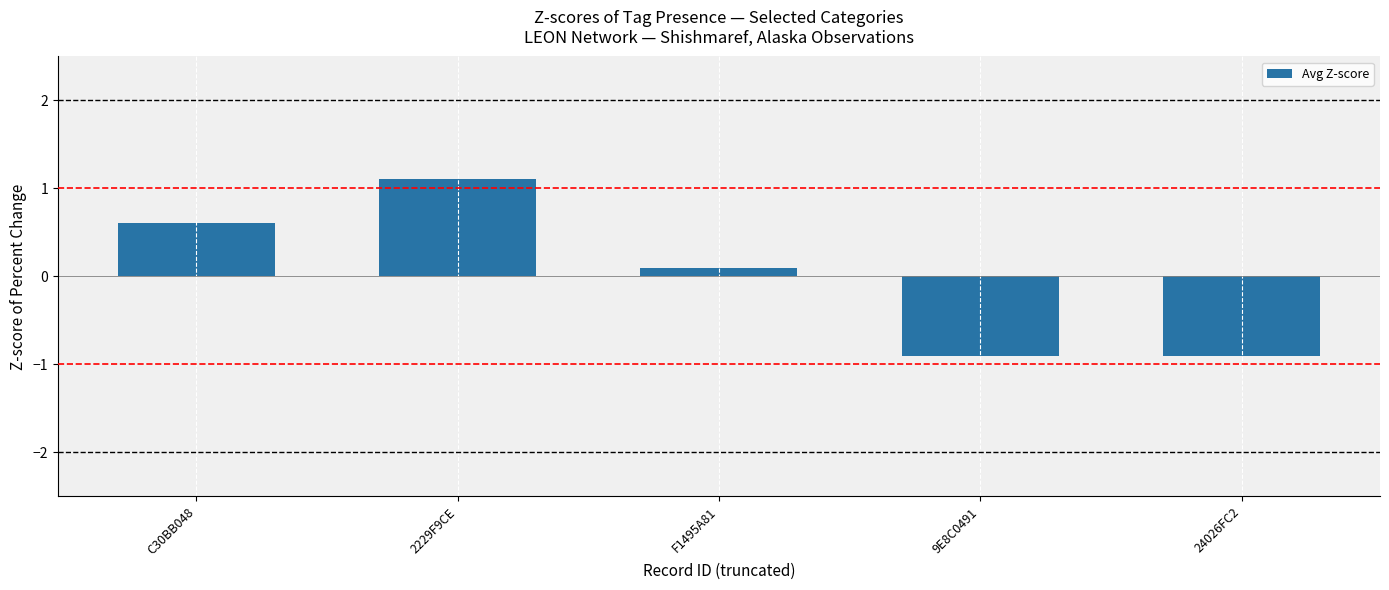

Where does the data first go above 0?

C30BB048